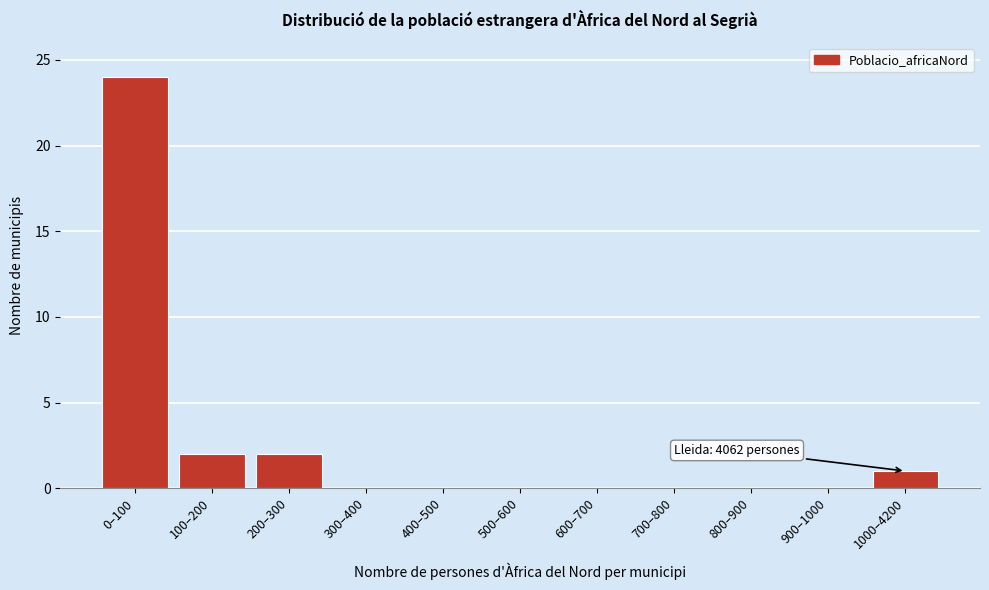

Reading left to right, list all the values displayed in this chart.

0–100=24	100–200=2	200–300=2	300–400=0	400–500=0	500–600=0	600–700=0	700–800=0	800–900=0	900–1000=0	1000–4200=1